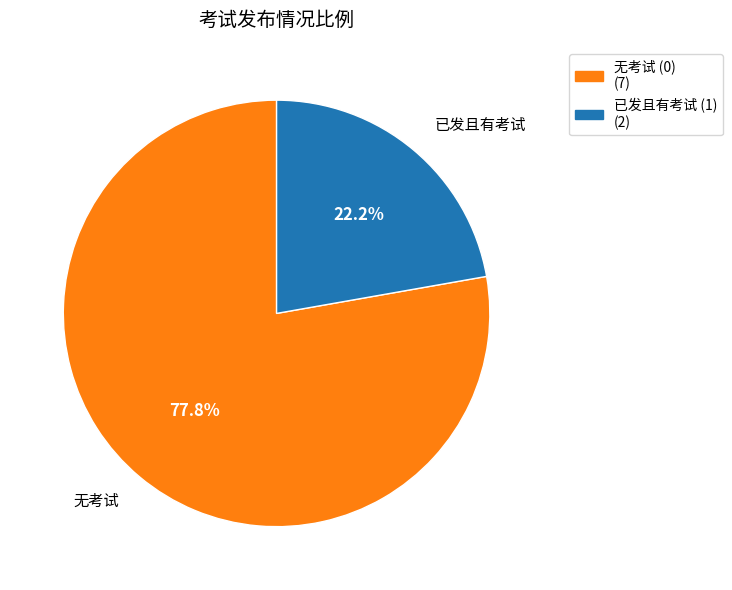

Is there a majority slice in this chart?

Yes